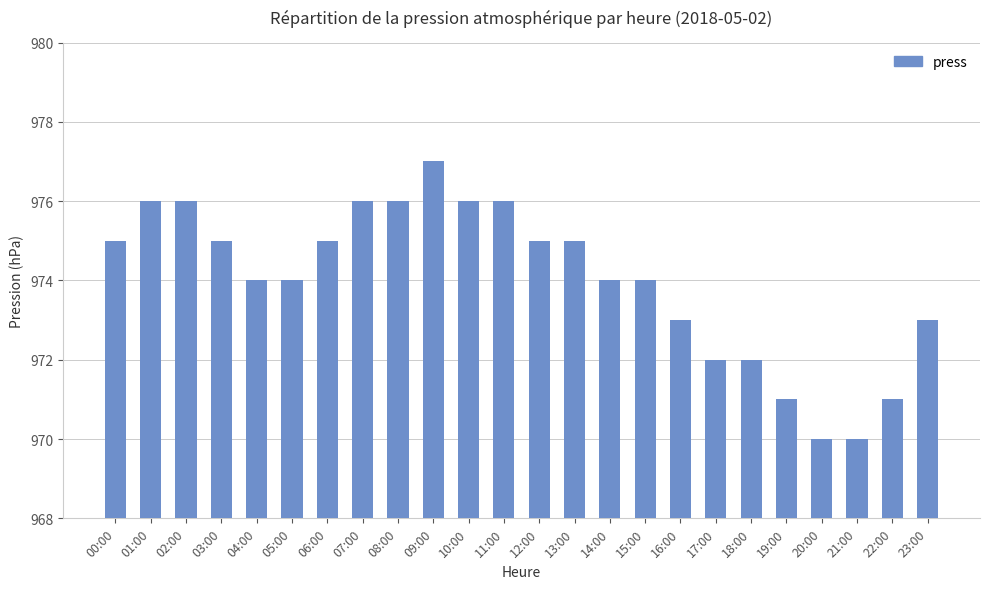

What is the change in value from 14:00 to 19:00?

-3